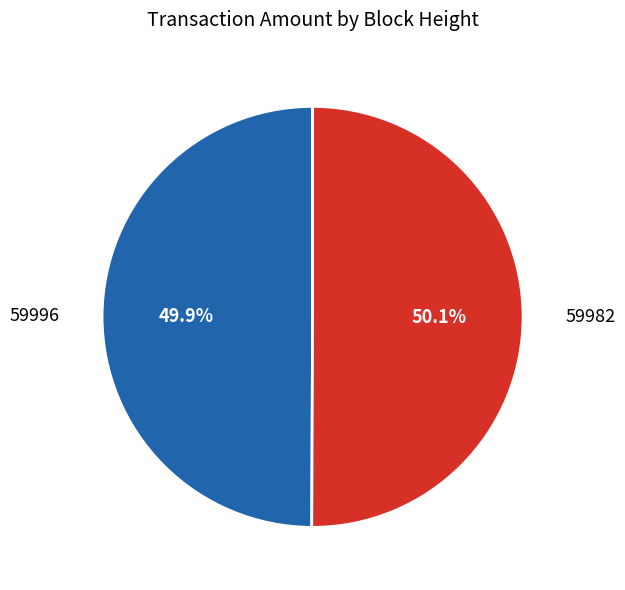

Is there a majority slice in this chart?

Yes